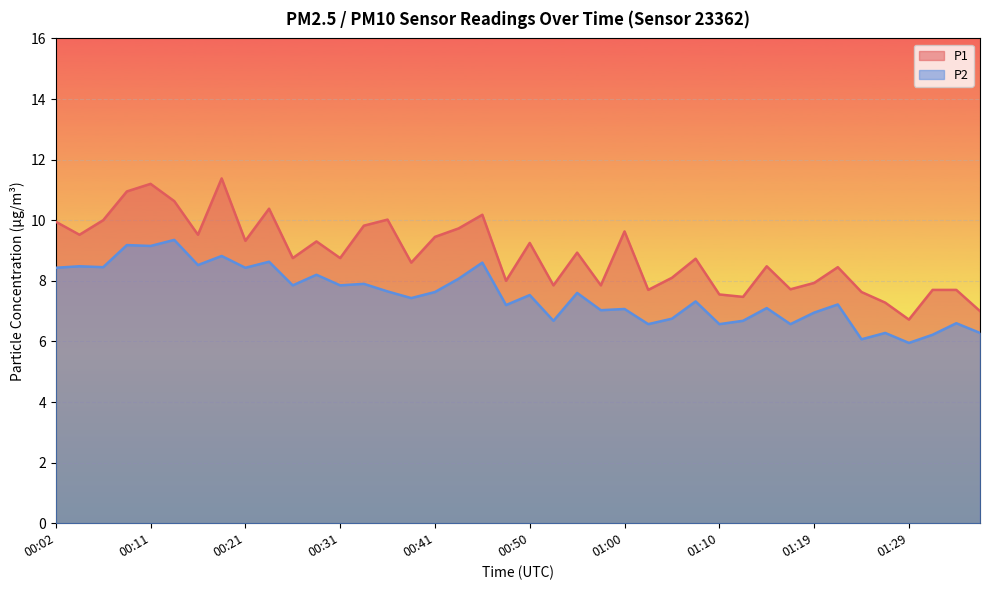

How many values in the P1 series exceed 8?

26